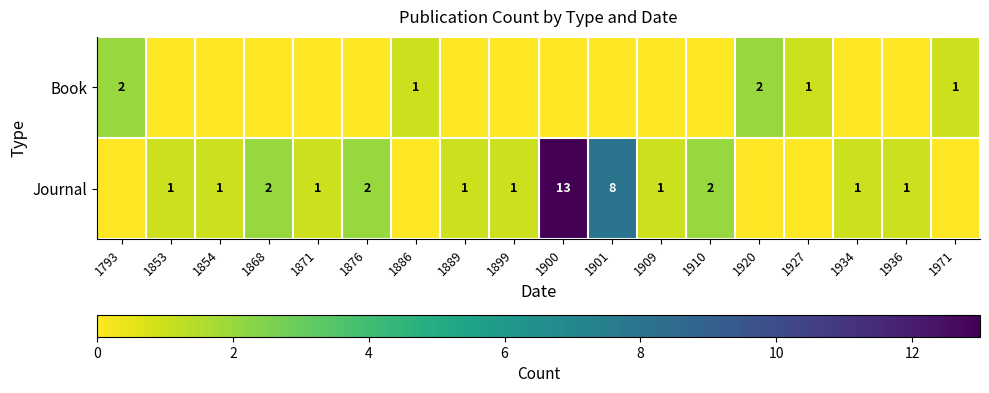

Is it true that Book equals 1 at 1927?

True